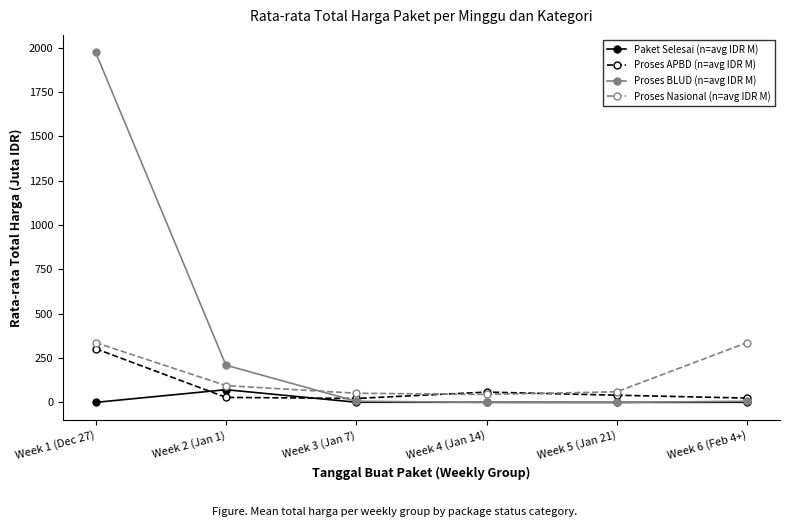

At which category does the chart reach its peak across all series?

Week 1 (Dec 27)